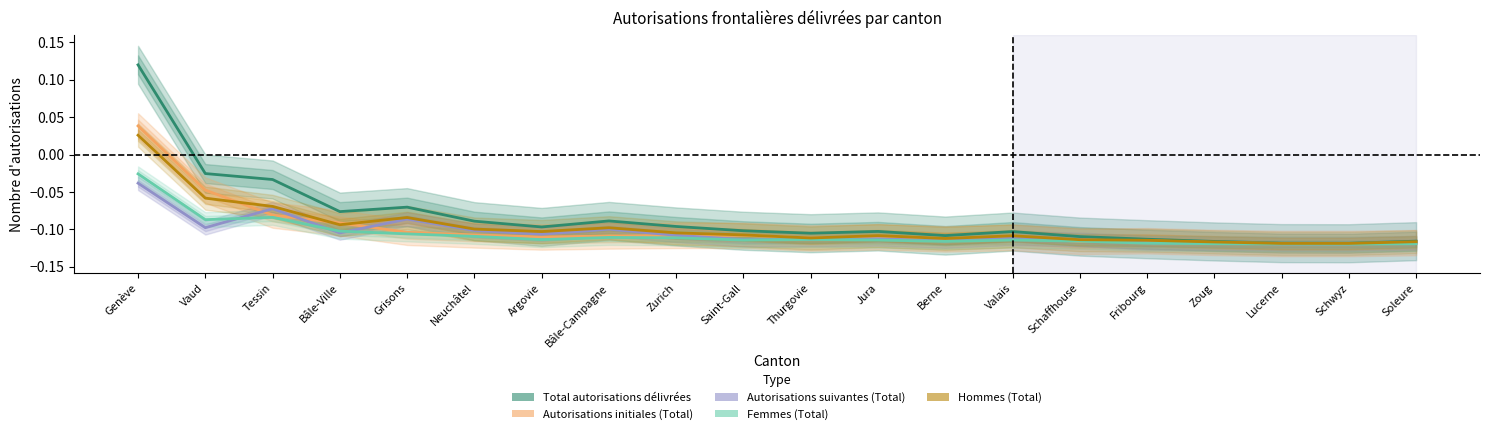

Reading right to left, extract all data points from this chart.

Total autorisations délivrées: -0.1	-0.1	-0.1	-0.1	-0.1	-0.1	-0.1	-0.1	-0.1	-0.1	-0.1	-0.1	-0.1	-0.1	-0.1	-0.1	-0.1	-0.0	-0.0	0.1
Autorisations initiales (Total): -0.1	-0.1	-0.1	-0.1	-0.1	-0.1	-0.1	-0.1	-0.1	-0.1	-0.1	-0.1	-0.1	-0.1	-0.1	-0.1	-0.1	-0.1	-0.0	0.0
Autorisations suivantes (Total): -0.1	-0.1	-0.1	-0.1	-0.1	-0.1	-0.1	-0.1	-0.1	-0.1	-0.1	-0.1	-0.1	-0.1	-0.1	-0.1	-0.1	-0.1	-0.1	-0.0
Femmes (Total): -0.1	-0.1	-0.1	-0.1	-0.1	-0.1	-0.1	-0.1	-0.1	-0.1	-0.1	-0.1	-0.1	-0.1	-0.1	-0.1	-0.1	-0.1	-0.1	-0.0
Hommes (Total): -0.1	-0.1	-0.1	-0.1	-0.1	-0.1	-0.1	-0.1	-0.1	-0.1	-0.1	-0.1	-0.1	-0.1	-0.1	-0.1	-0.1	-0.1	-0.1	0.0